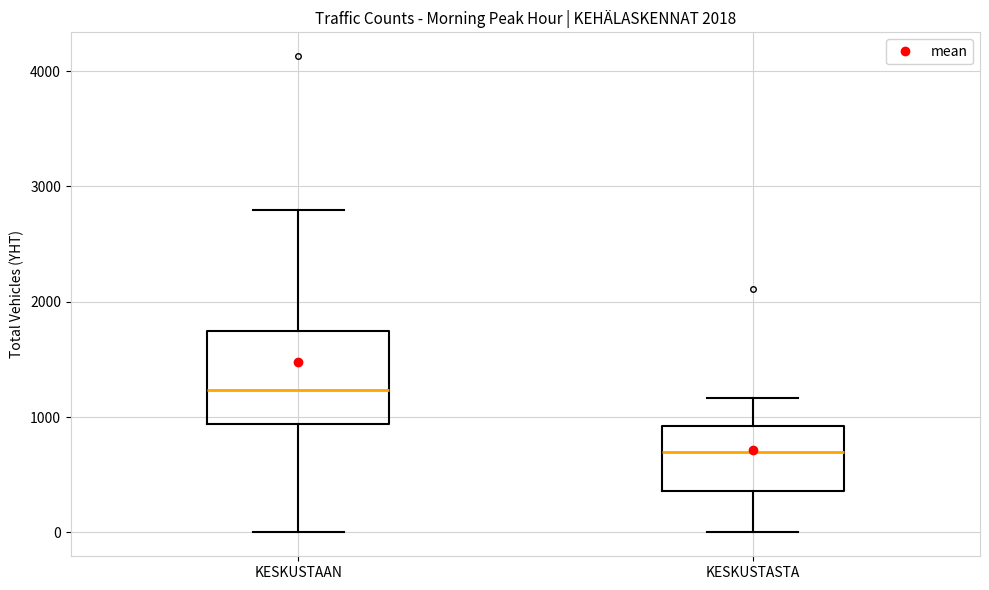

Where does the upper whisker of the box for KESKUSTASTA end on the y-axis? The values are not printed on the chart, so give them approximately, as read against the axis.

1200